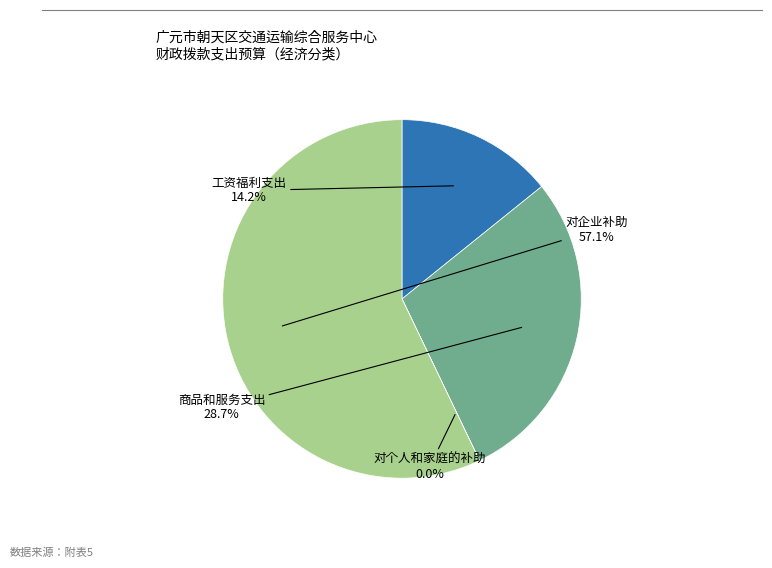

True or false: 对企业补助 accounts for 57% of the total.

True